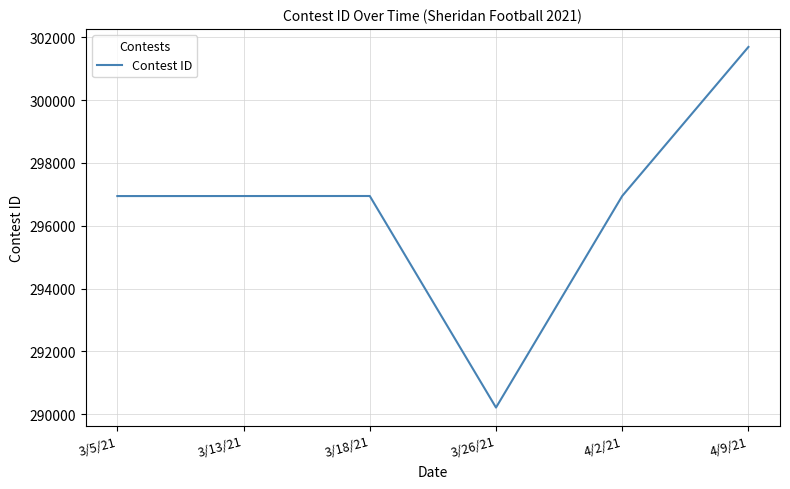

At which category does the chart reach its peak across all series?

4/9/21